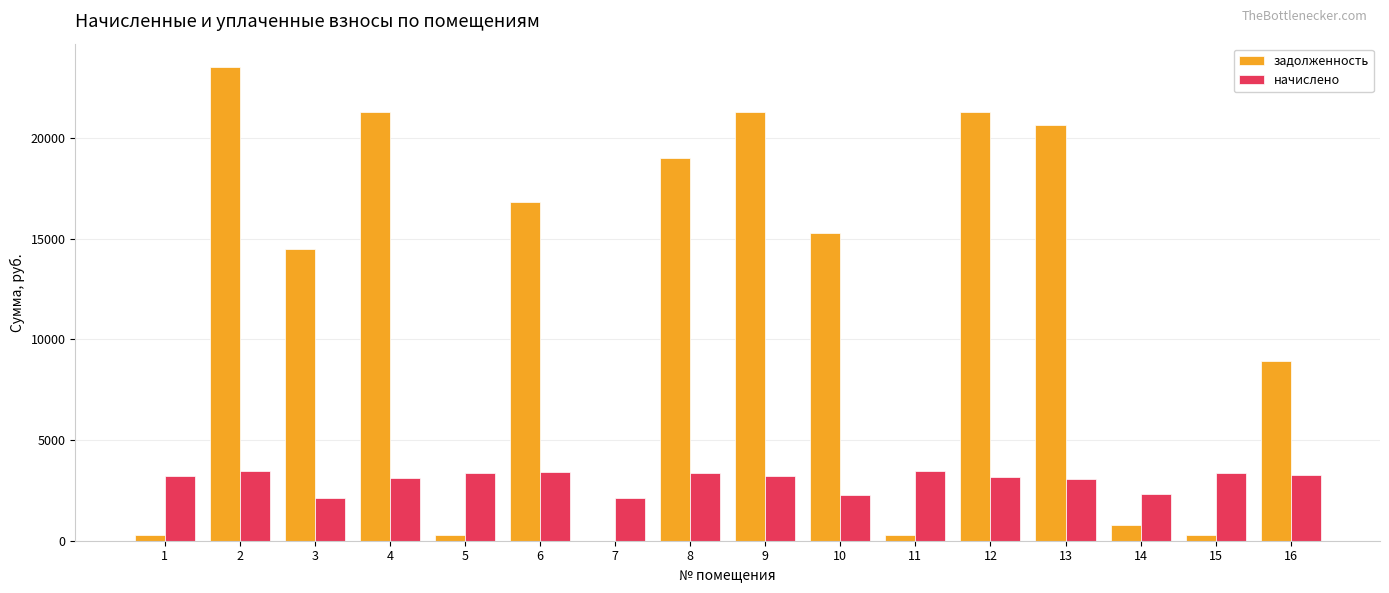

The value of начислено at 13 is 3042.0. True or false?

True